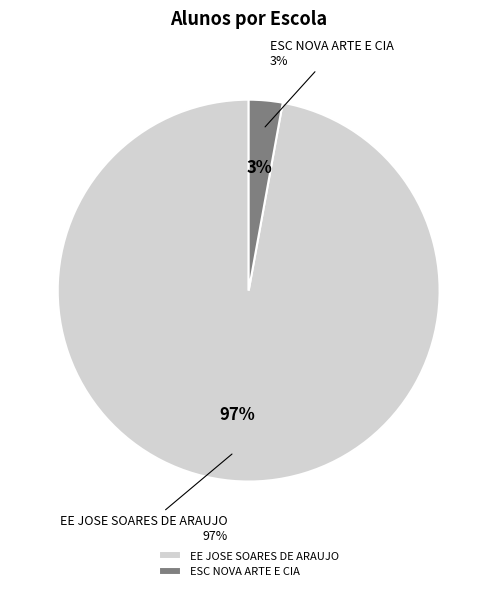

To the nearest percent, what is the difference between the largest and smallest slice percentages?

94%